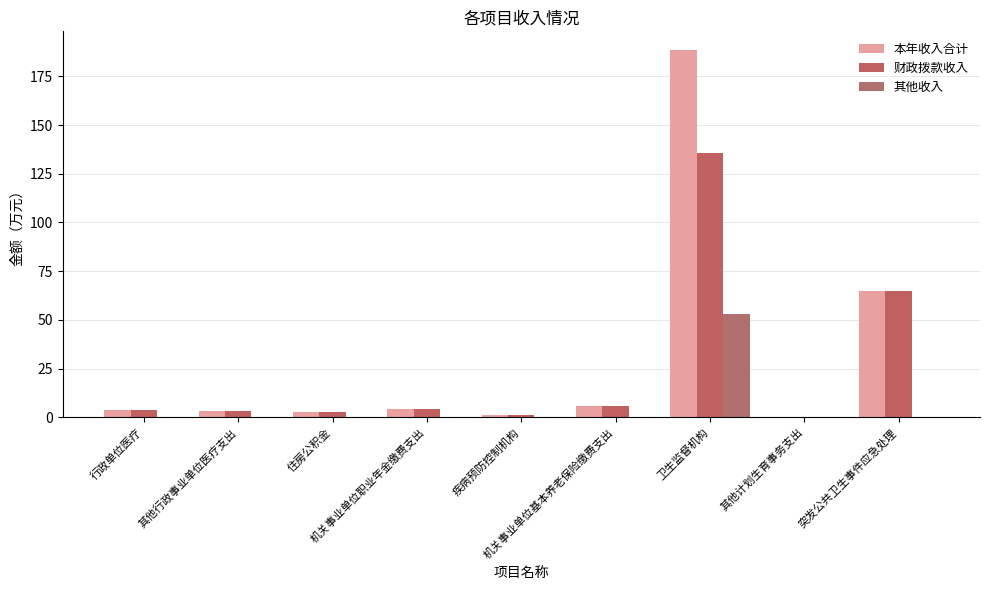

At which category is the sum across all series the highest?

卫生监督机构